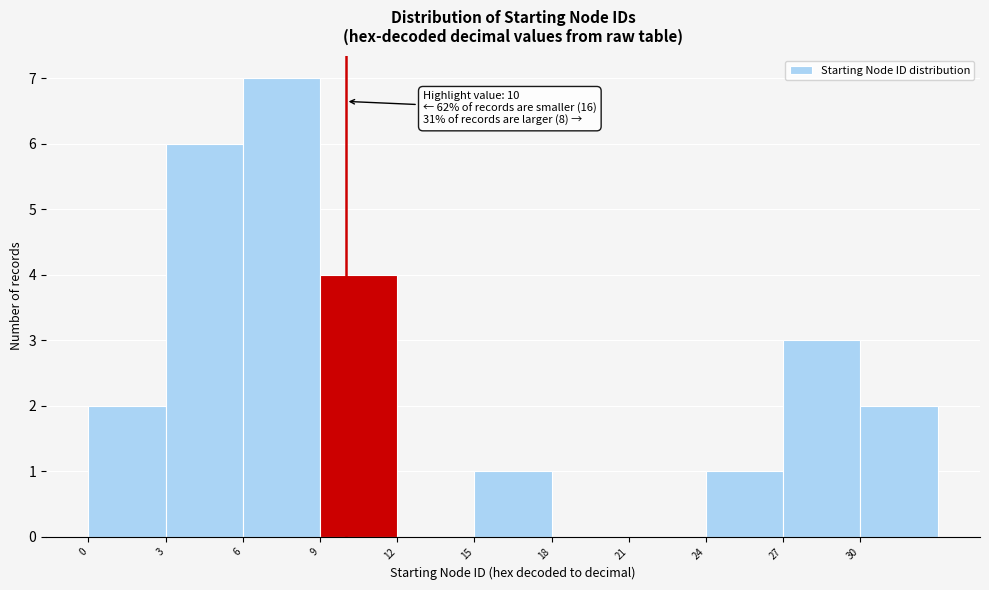

Over which range of the x-axis is the bar tallest?

6 to 9